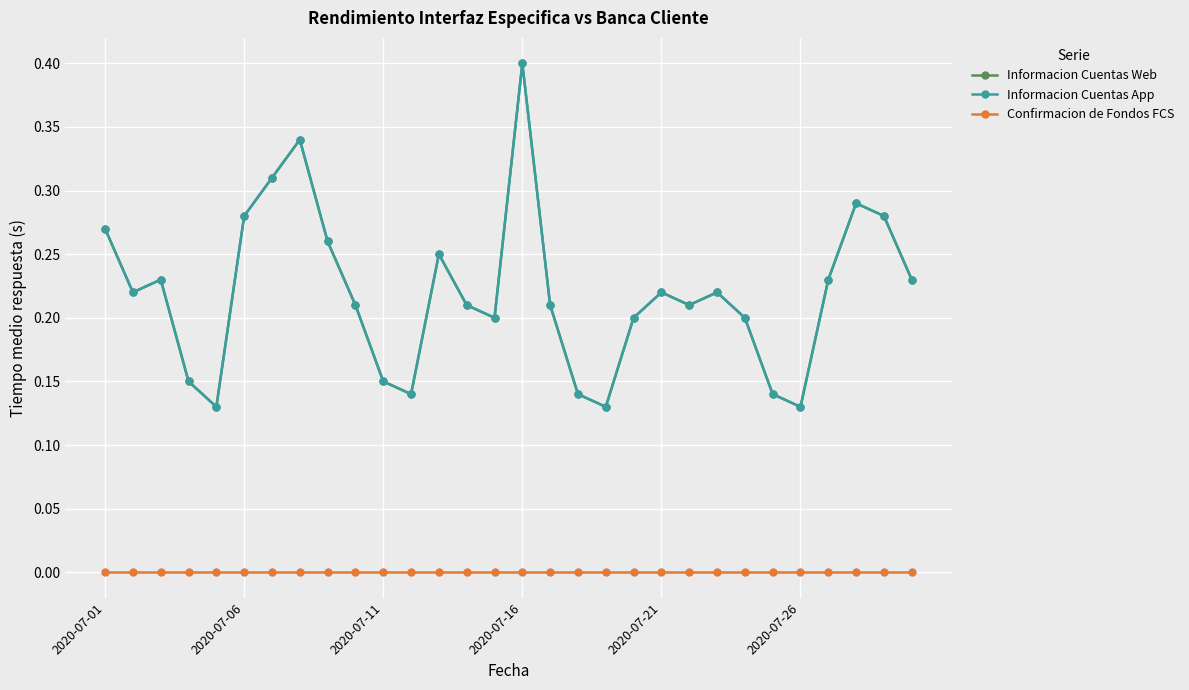

True or false: Informacion Cuentas App has more than 2 points higher than both neighbors.

True